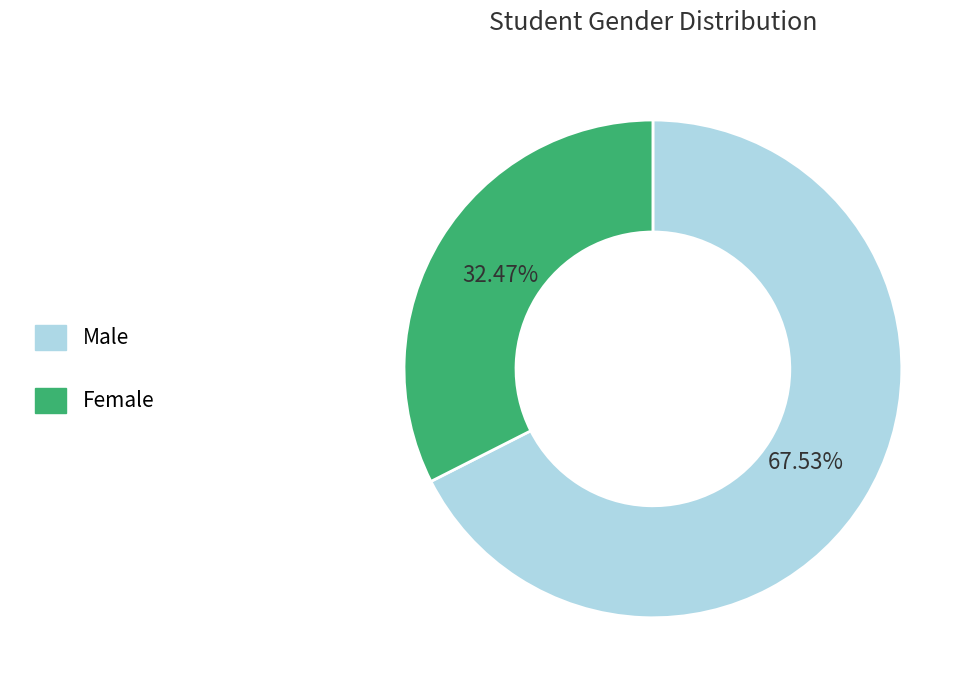

Is there a majority slice in this chart?

Yes